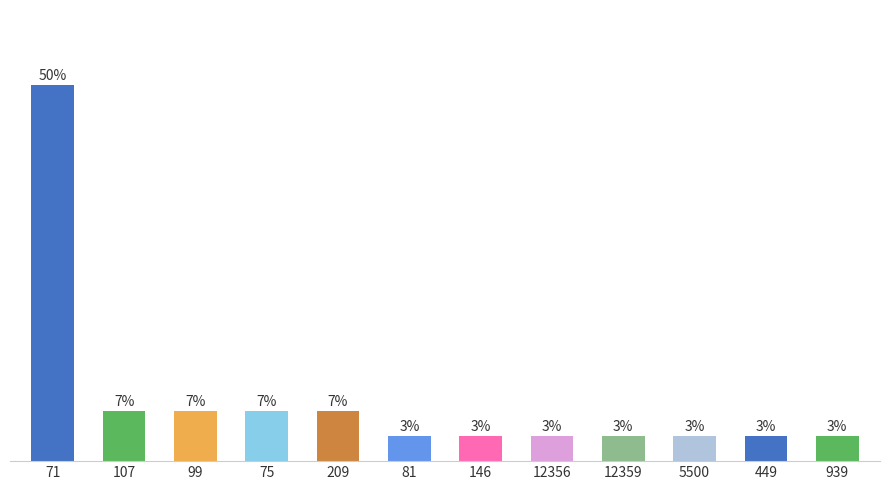

Does the chart contain any negative values?

No